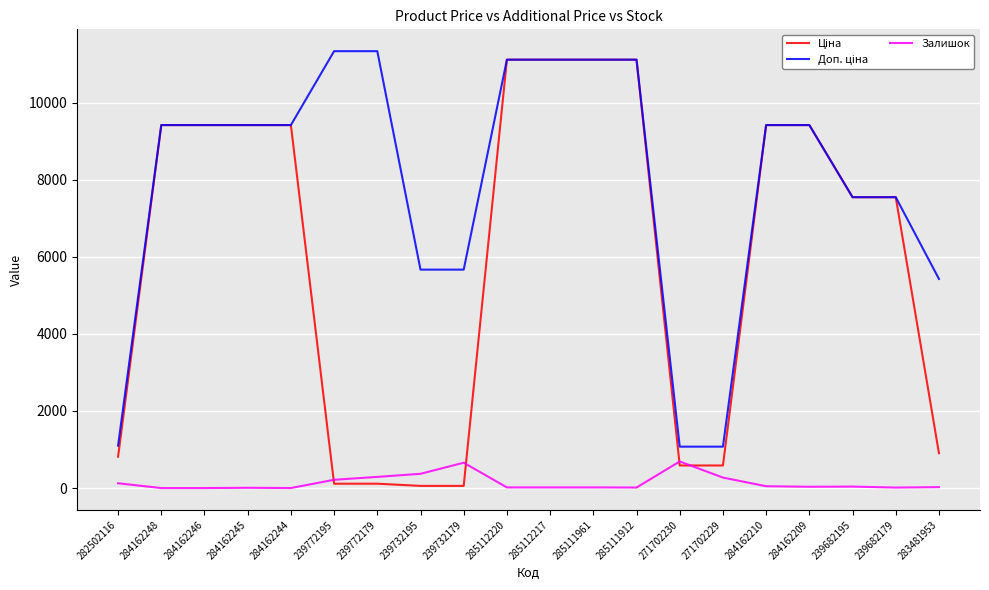

What is the highest value of the Залишок series?

690.0